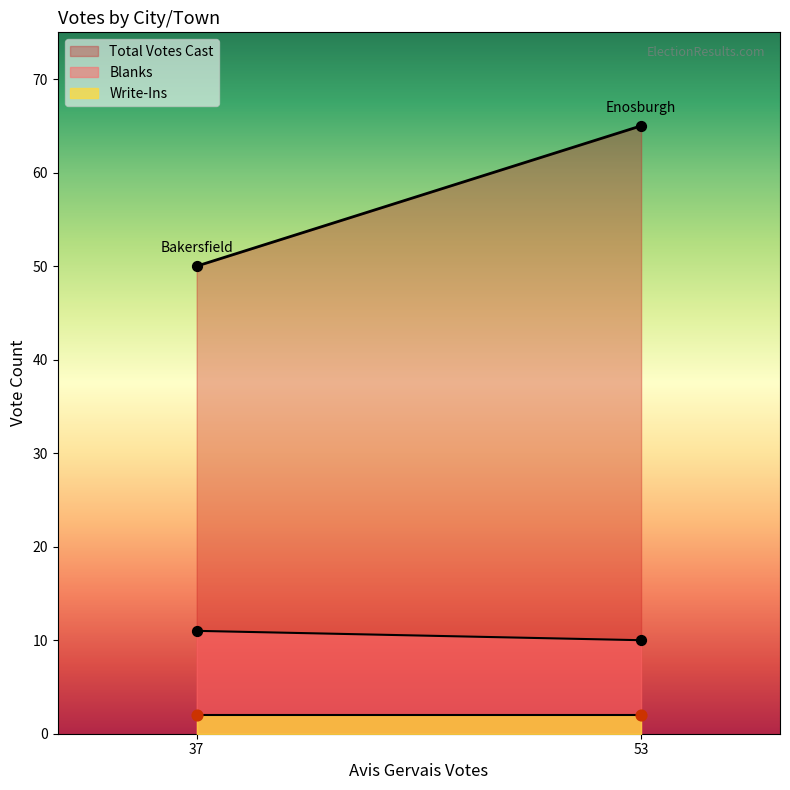

What are all the series names shown in the legend?

Blanks, Write-Ins, Total Votes Cast